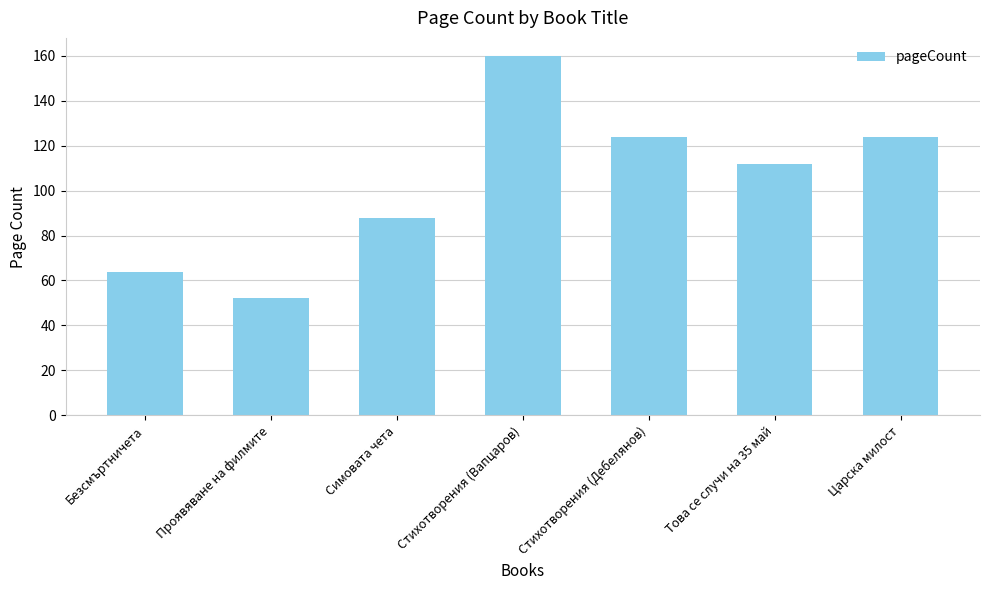

Read the value at Стихотворения (Дебелянов), to the nearest 10.

120